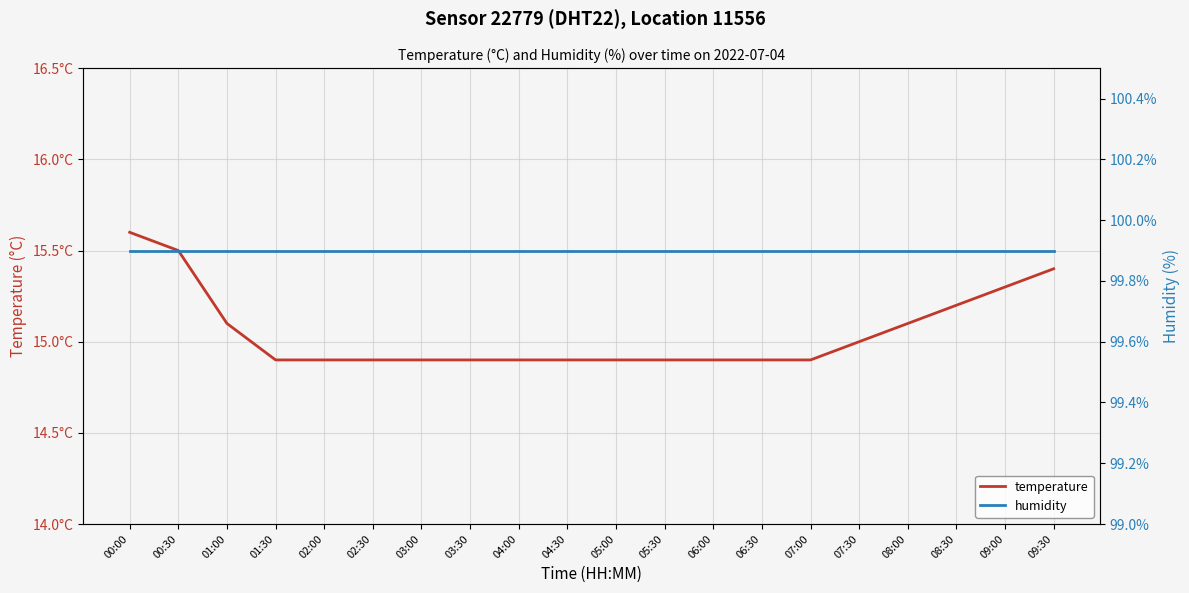

Reading left to right, what are all the values shown in this chart?

temperature: 15.6	15.5	15.1	14.9	14.9	14.9	14.9	14.9	14.9	14.9	14.9	14.9	14.9	14.9	14.9	15.0	15.1	15.2	15.3	15.4
humidity: 99.9	99.9	99.9	99.9	99.9	99.9	99.9	99.9	99.9	99.9	99.9	99.9	99.9	99.9	99.9	99.9	99.9	99.9	99.9	99.9